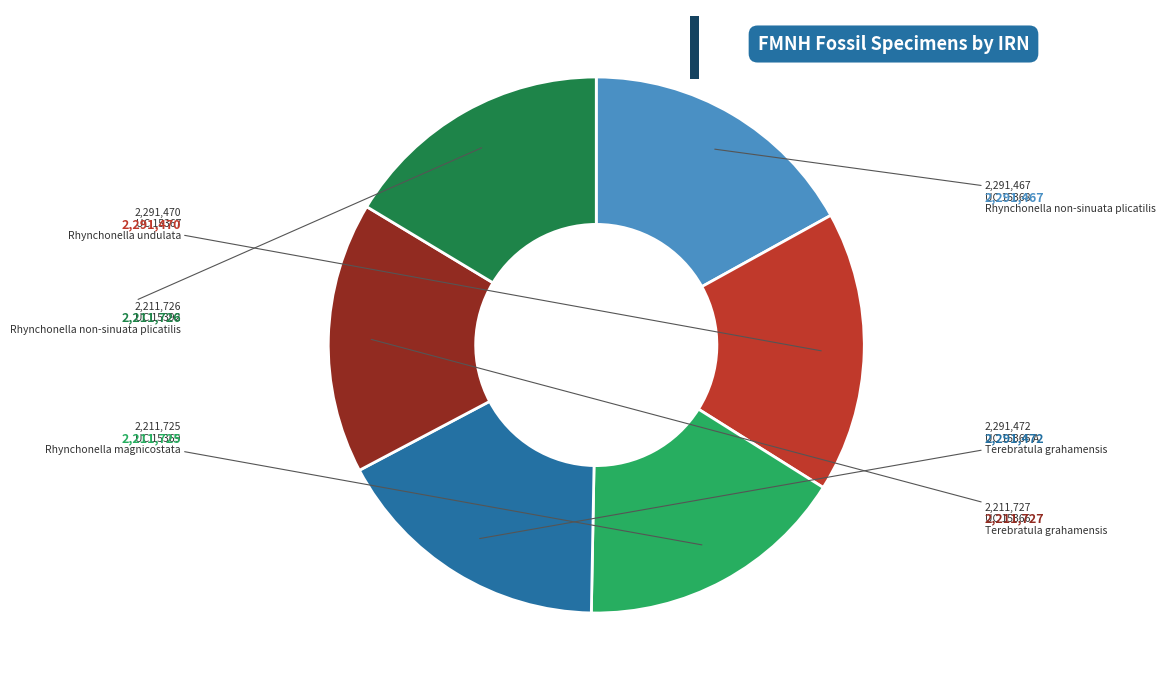

Does any single category account for the majority?

No